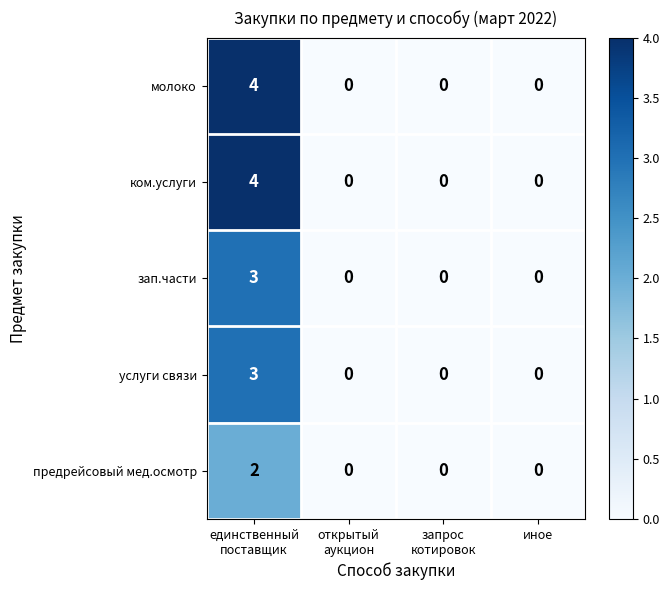

Reading left to right, extract all data points from this chart.

молоко: 4	0	0	0
ком.услуги: 4	0	0	0
зап.части: 3	0	0	0
услуги связи: 3	0	0	0
предрейсовый мед.осмотр: 2	0	0	0